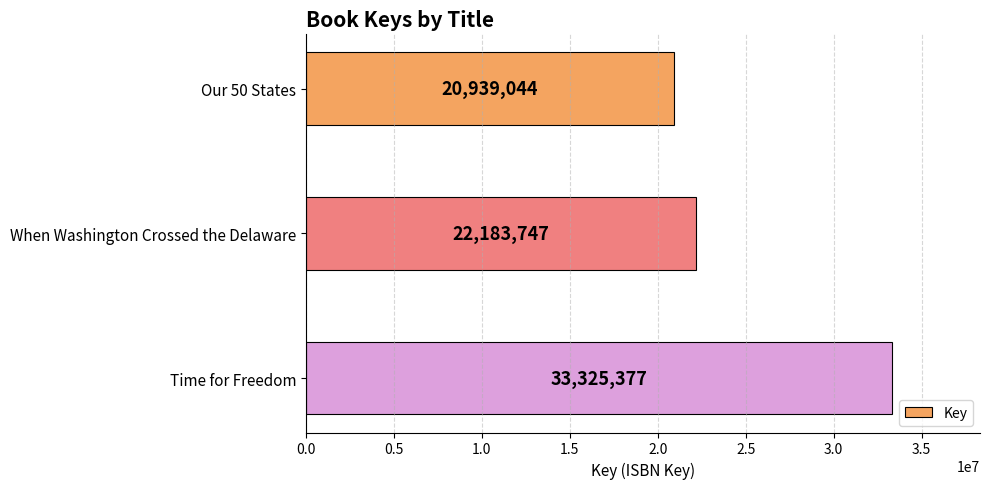

Reading top to bottom, extract all data points from this chart.

Our 50 States=20939044	When Washington Crossed the Delaware=22183747	Time for Freedom=33325377